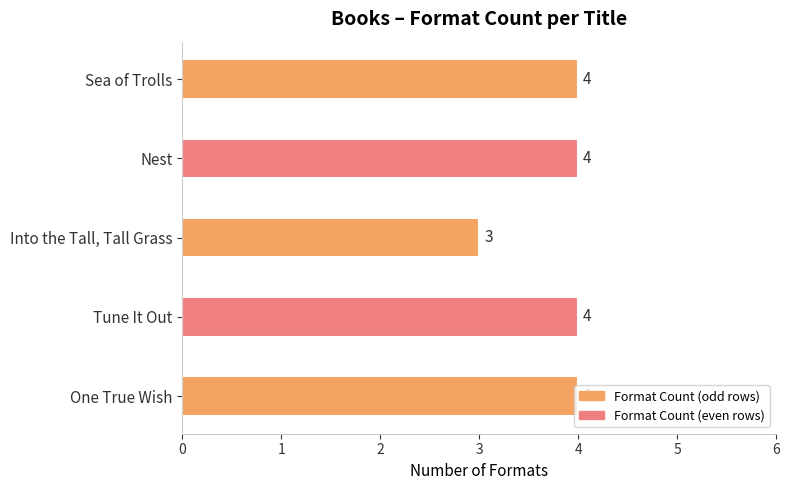

What value does the data have at Nest?

4